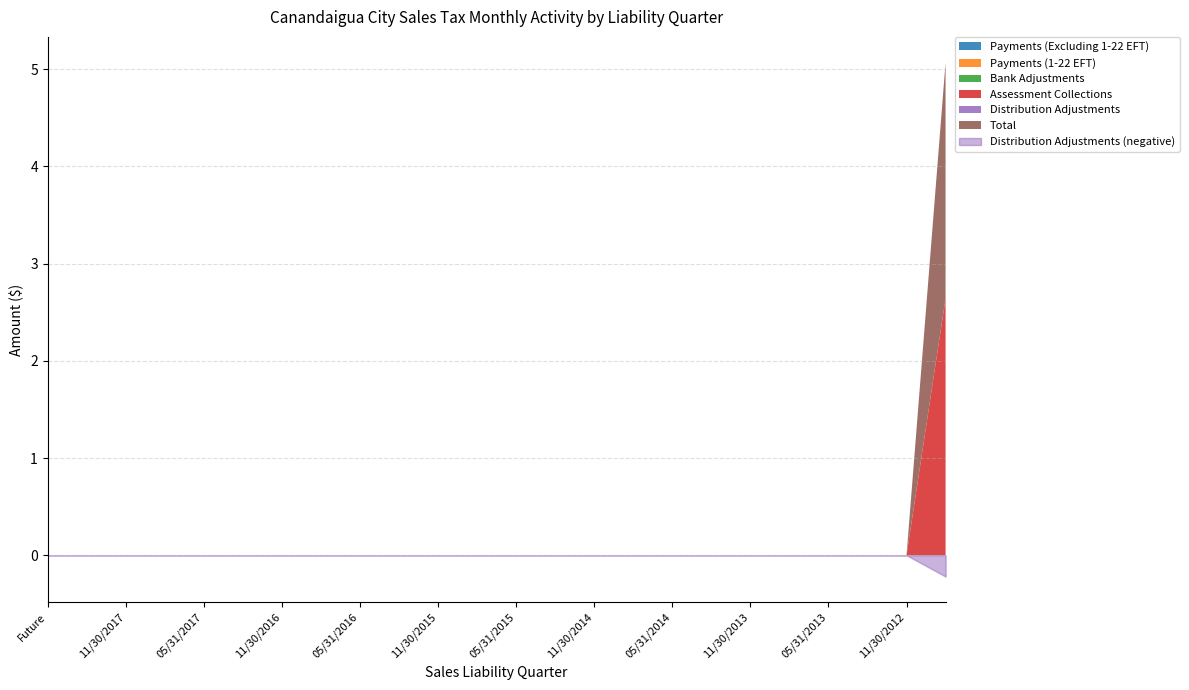

Which series has the widest spread of values?

Assessment Collections